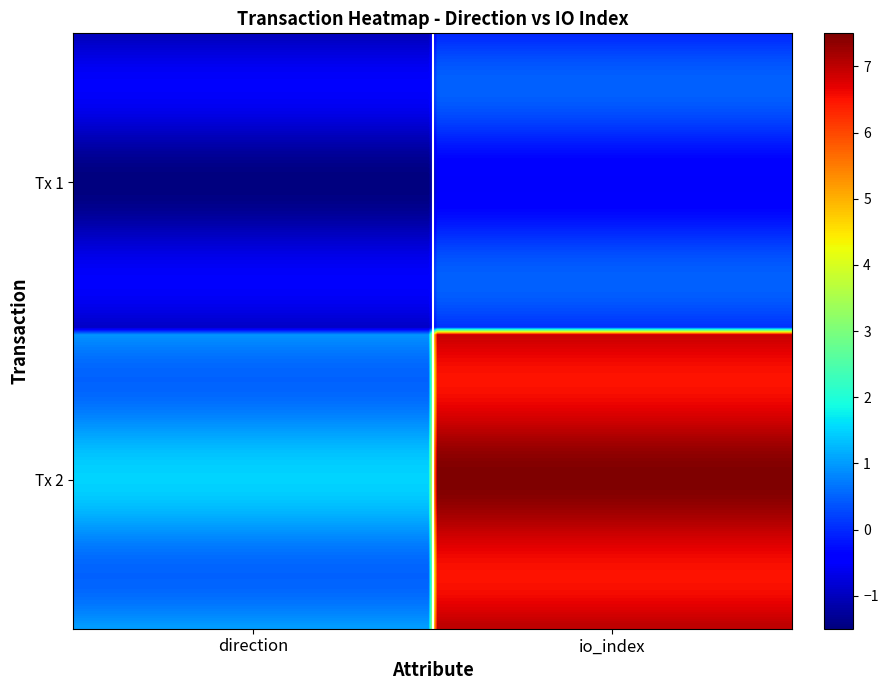

What is the greatest value displayed?

7